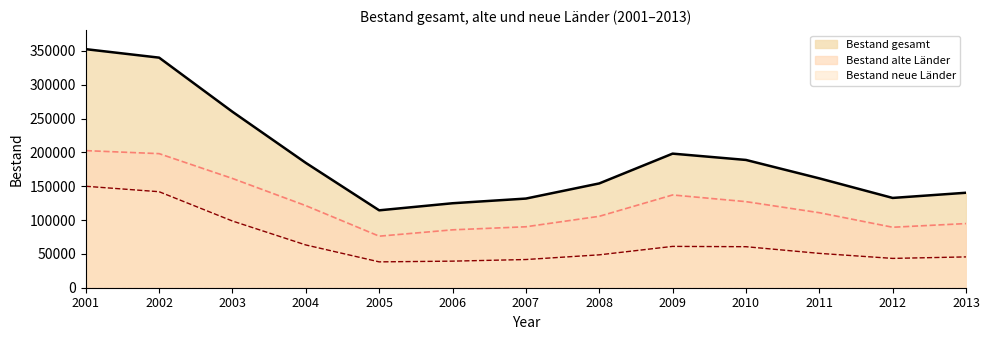

What are all the series names shown in the legend?

Bestand gesamt, Bestand alte Länder, Bestand neue Länder